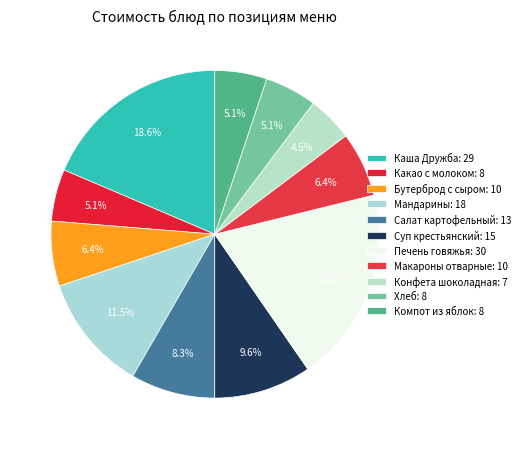

How many slices are in this pie chart?

11